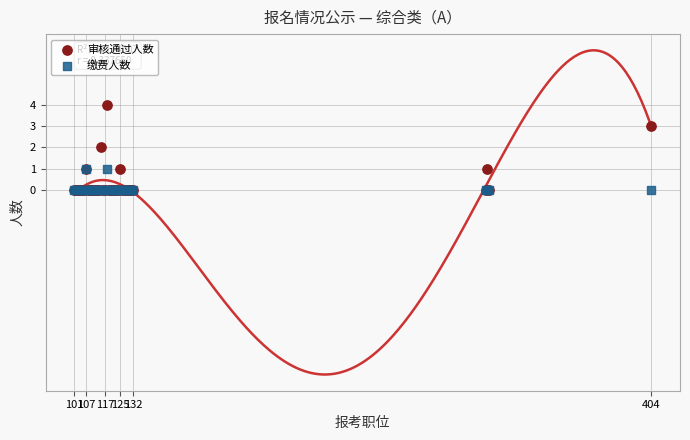

Which series has the largest Y range (max minus min)?

审核通过人数